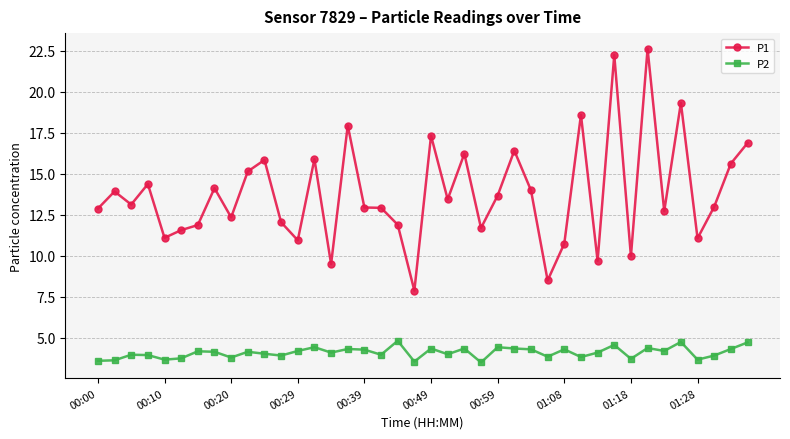

What is the average value of the P2 series?

4.1